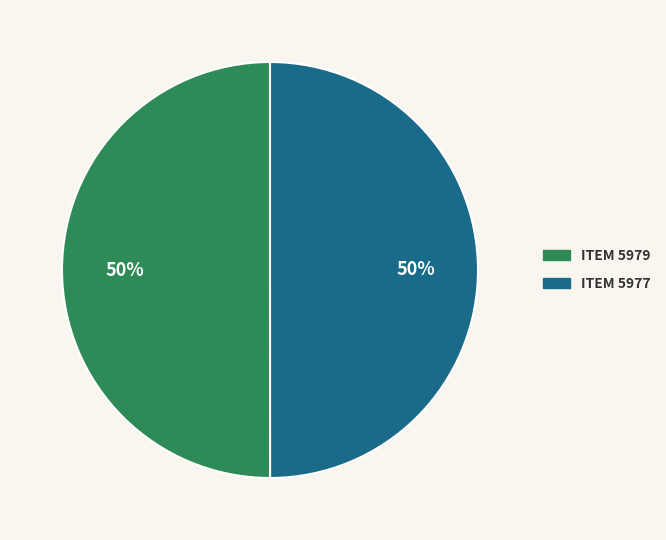

To the nearest percent, what is the average slice percentage?

50%